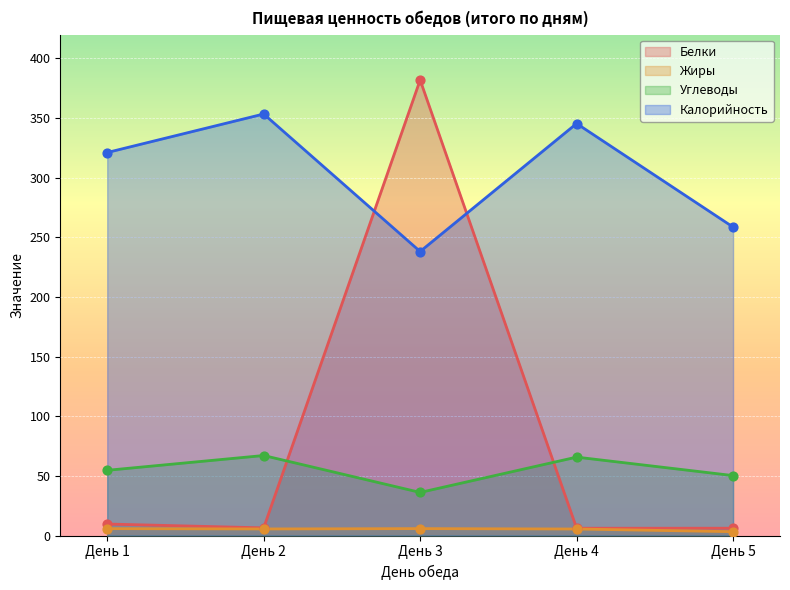

Which series has the largest Y range (max minus min)?

Белки